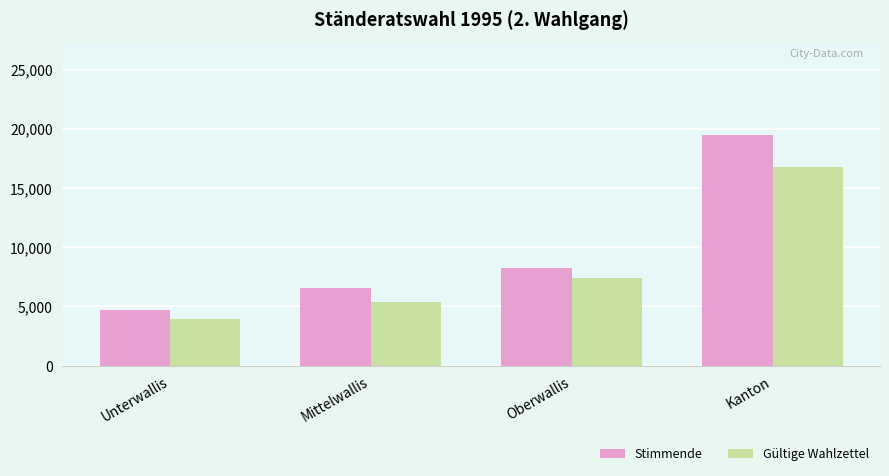

How many bars are there in total?

8